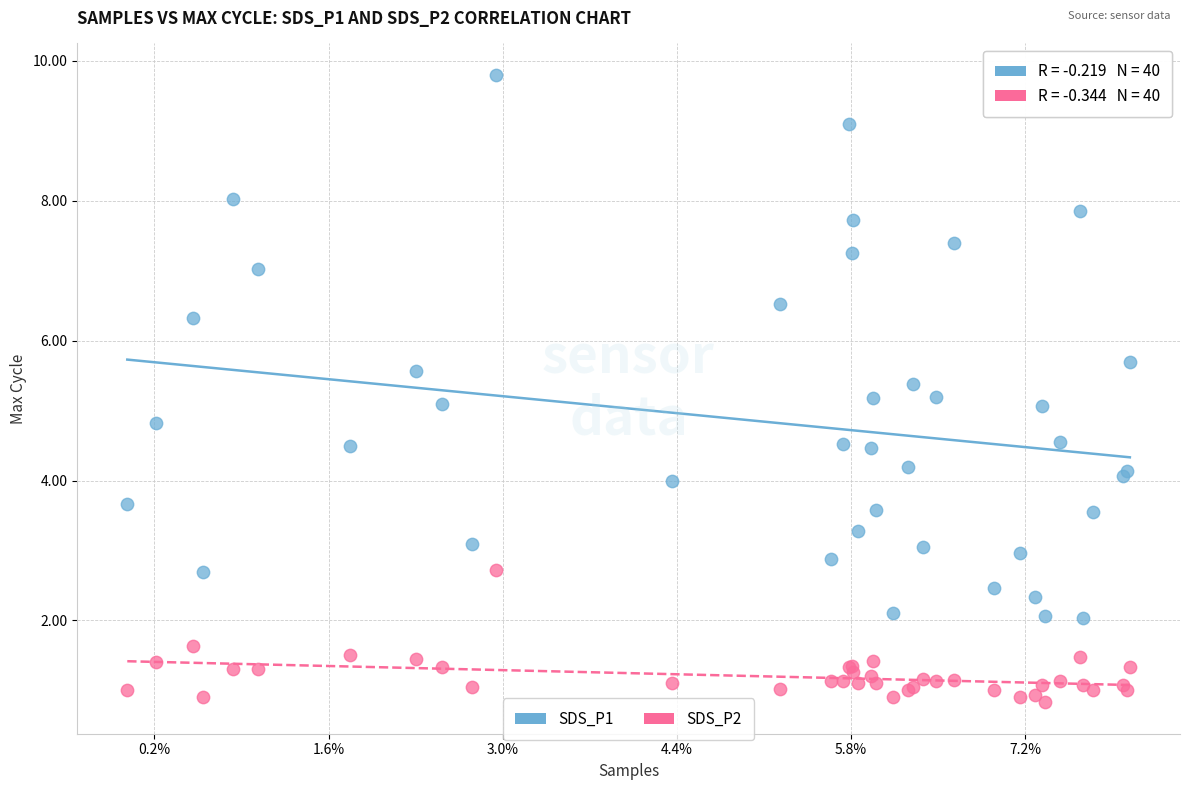

Which series reaches the minimum Y coordinate?

SDS_P2